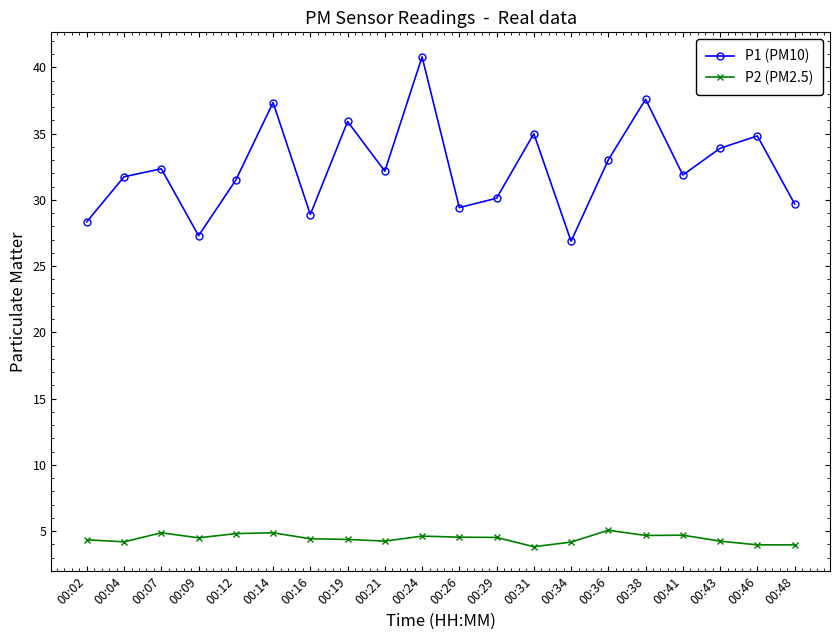

Where does the P2 (PM2.5) series first go above 4?

00:02